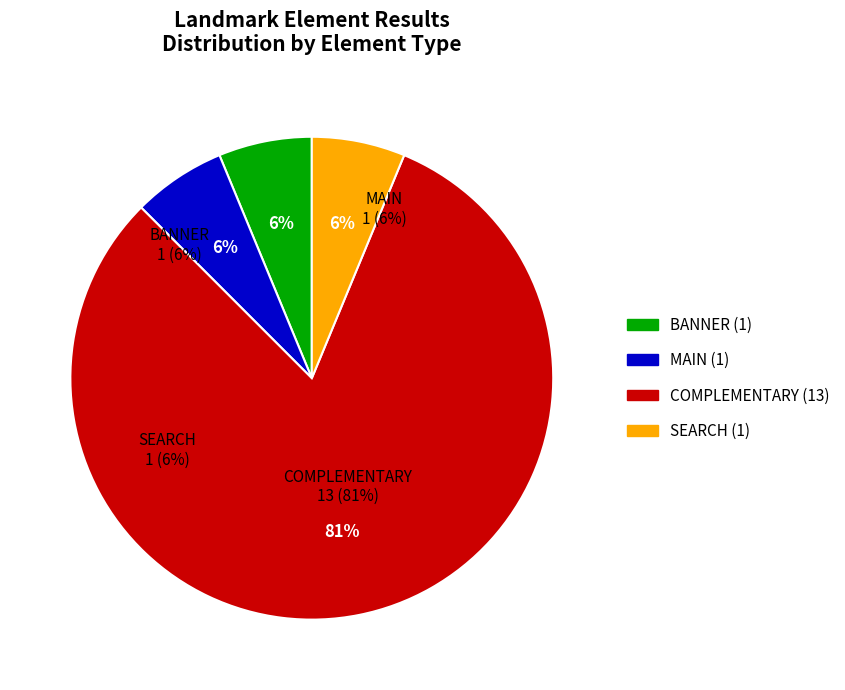

True or false: SEARCH accounts for 6% of the total.

True